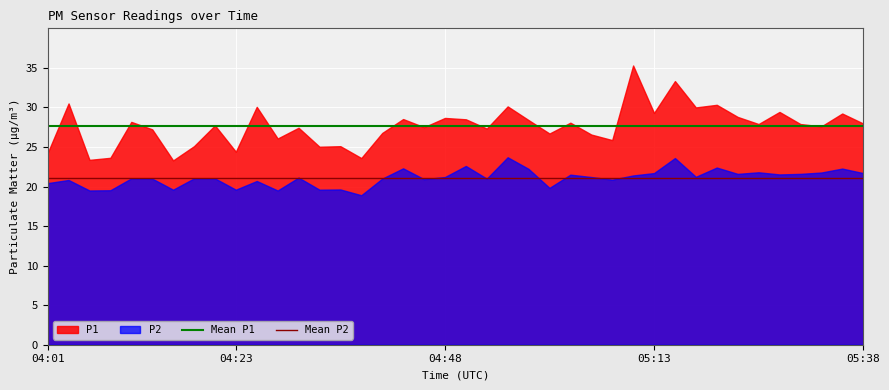

List the series in order of their overall mean, highest first.

P1, P2